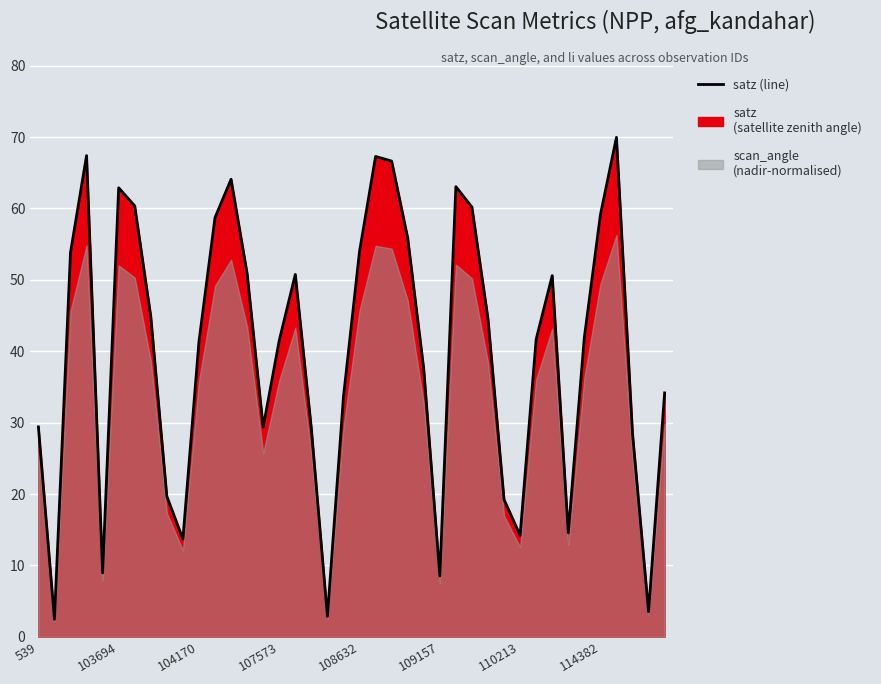

What is the difference between the values at 32 and 110213?

9.8